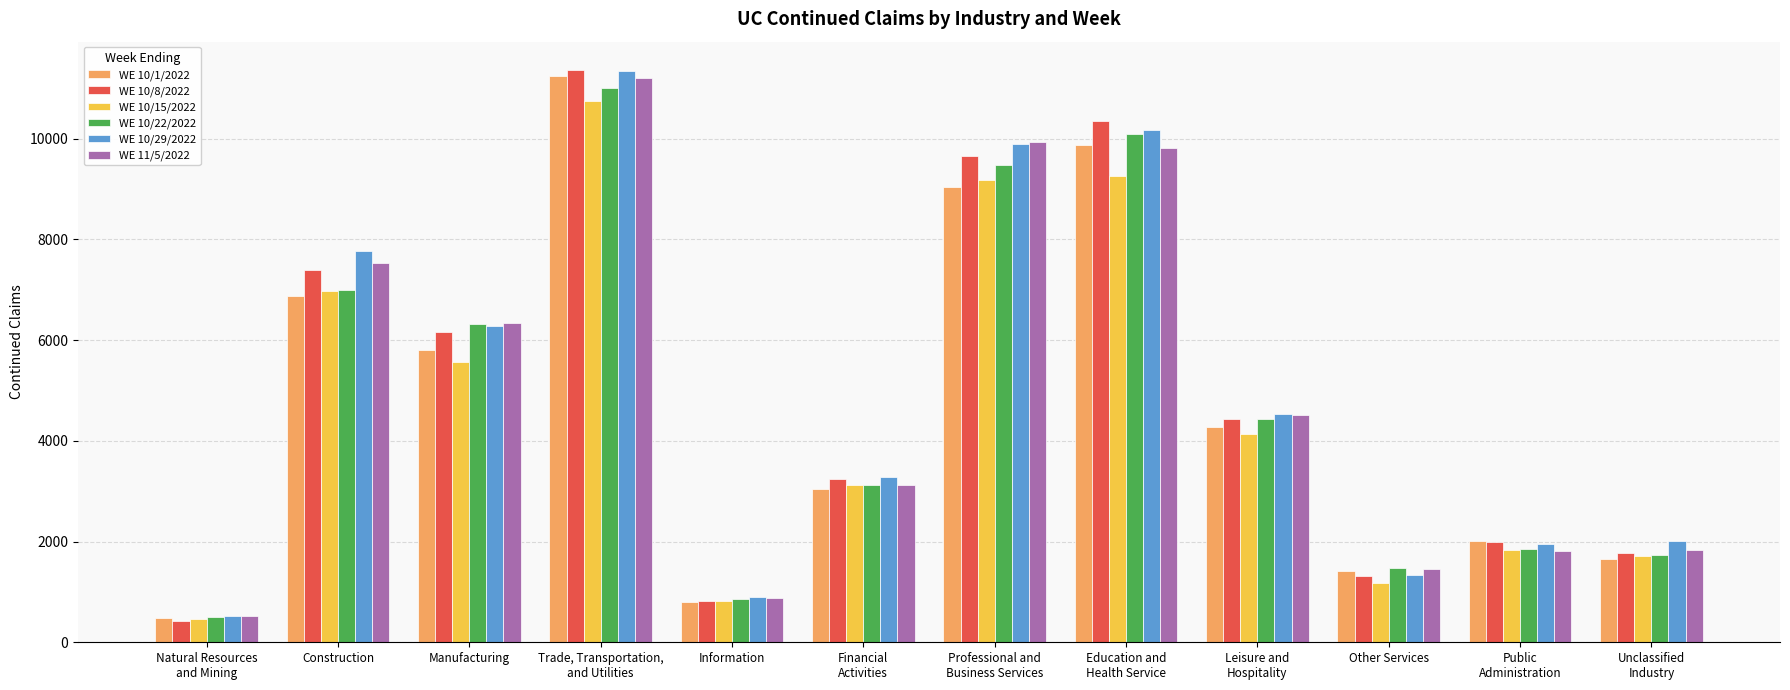

What is the total value across all series at Natural Resources
and Mining?

2915